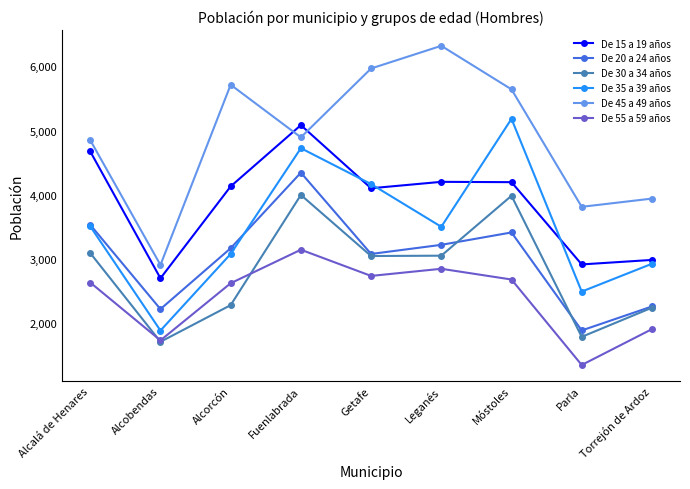

True or false: De 20 a 24 años and De 45 a 49 años cross at least once.

False